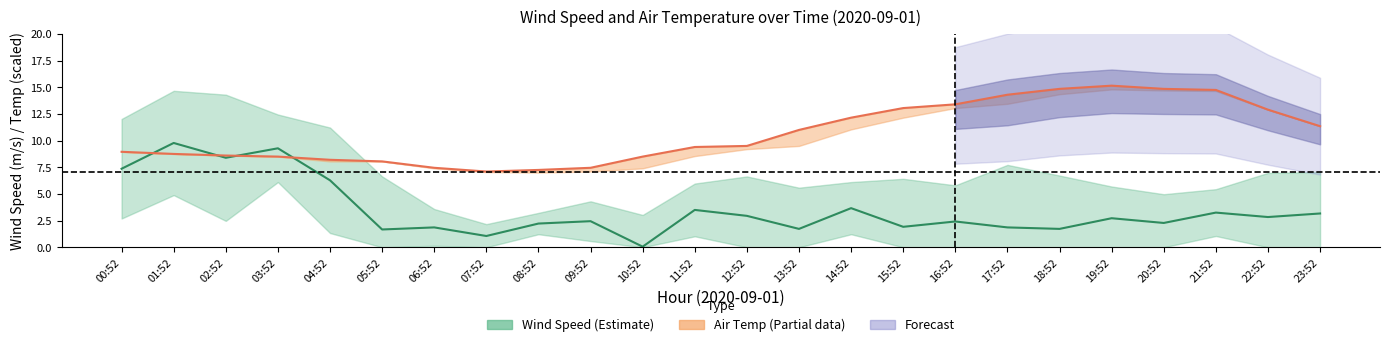

What is the difference between the WIND_SPEED values at 06:52 and 22:52?

1.0